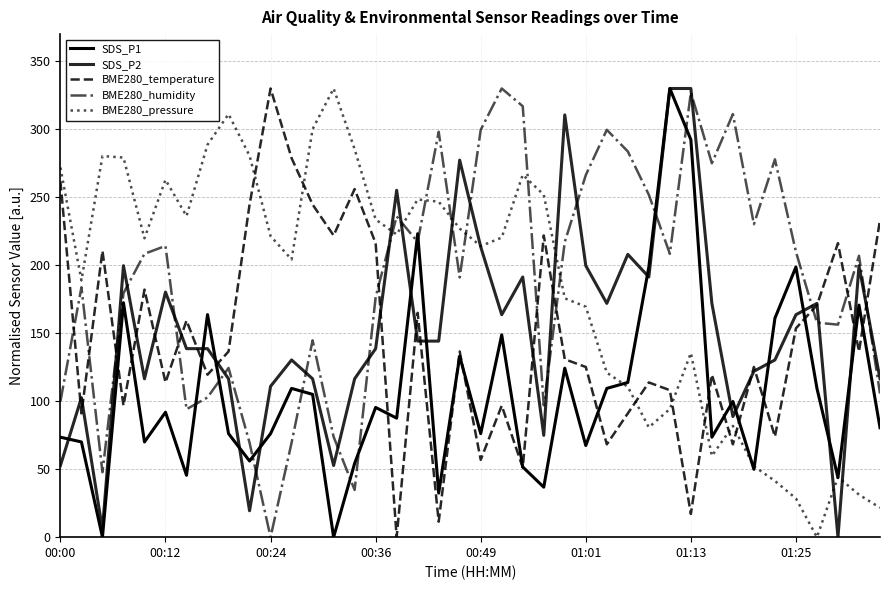

How many lines are shown in the chart?

5